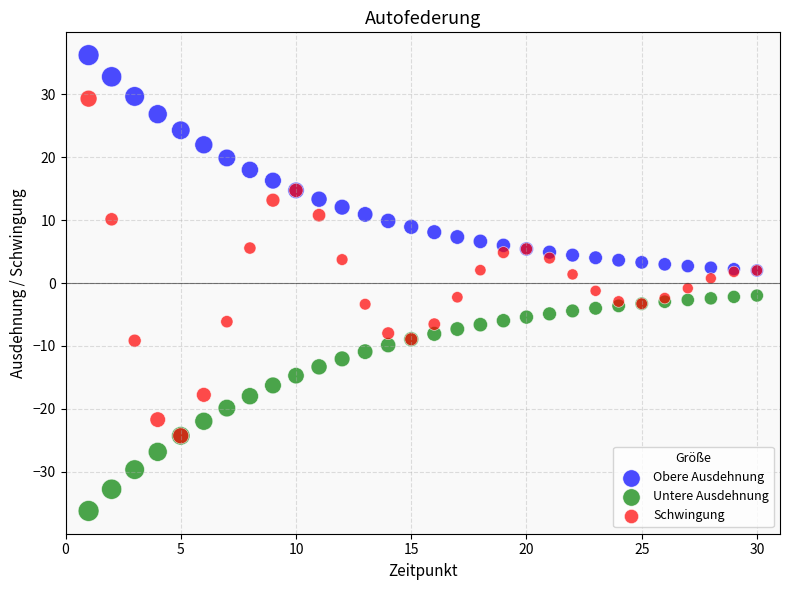

Which series has the widest spread of Y values?

Schwingung